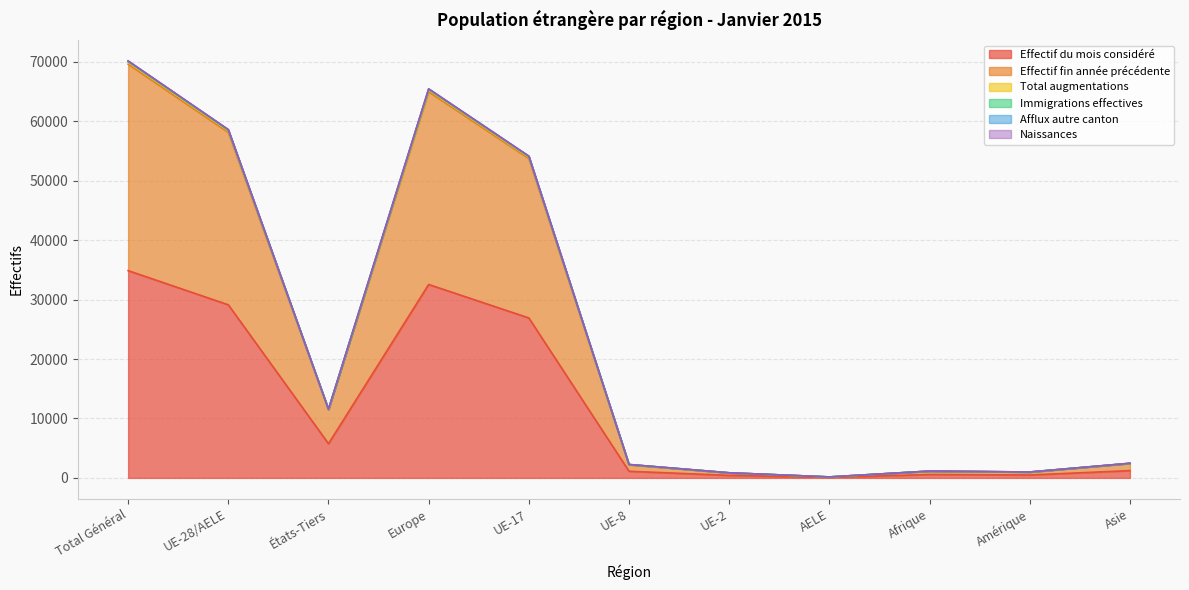

Which label corresponds to the largest value in the chart?

Total Général